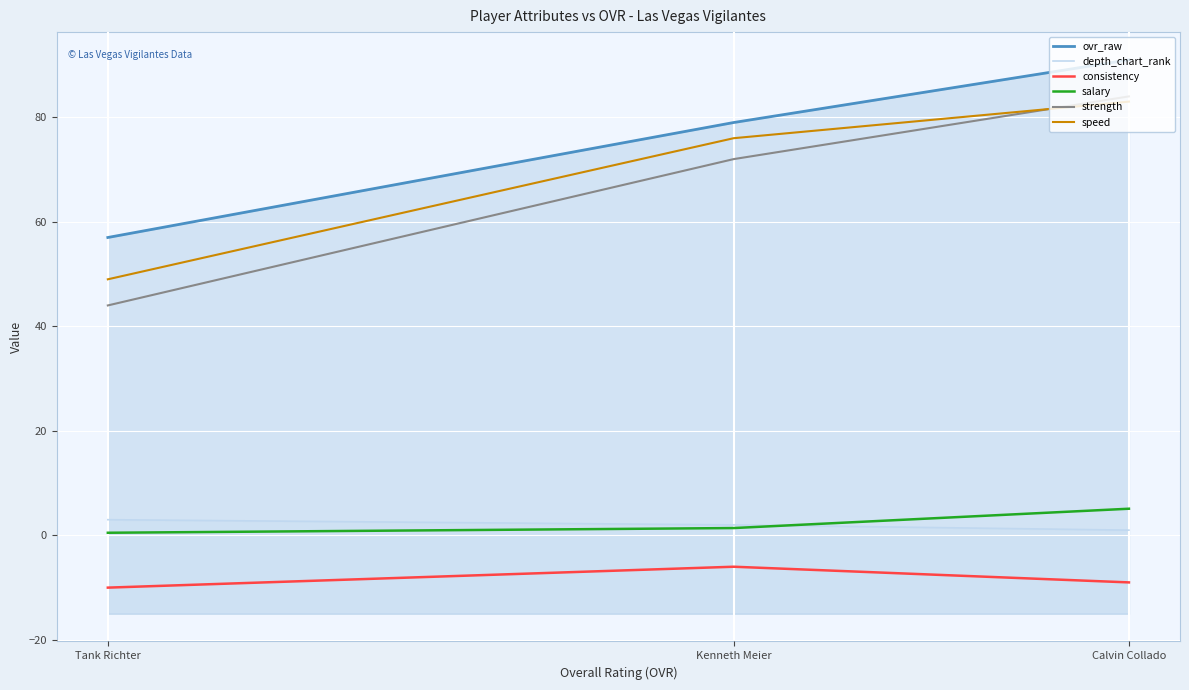

What is the value of the strength point at the 2nd from the left?

72.0